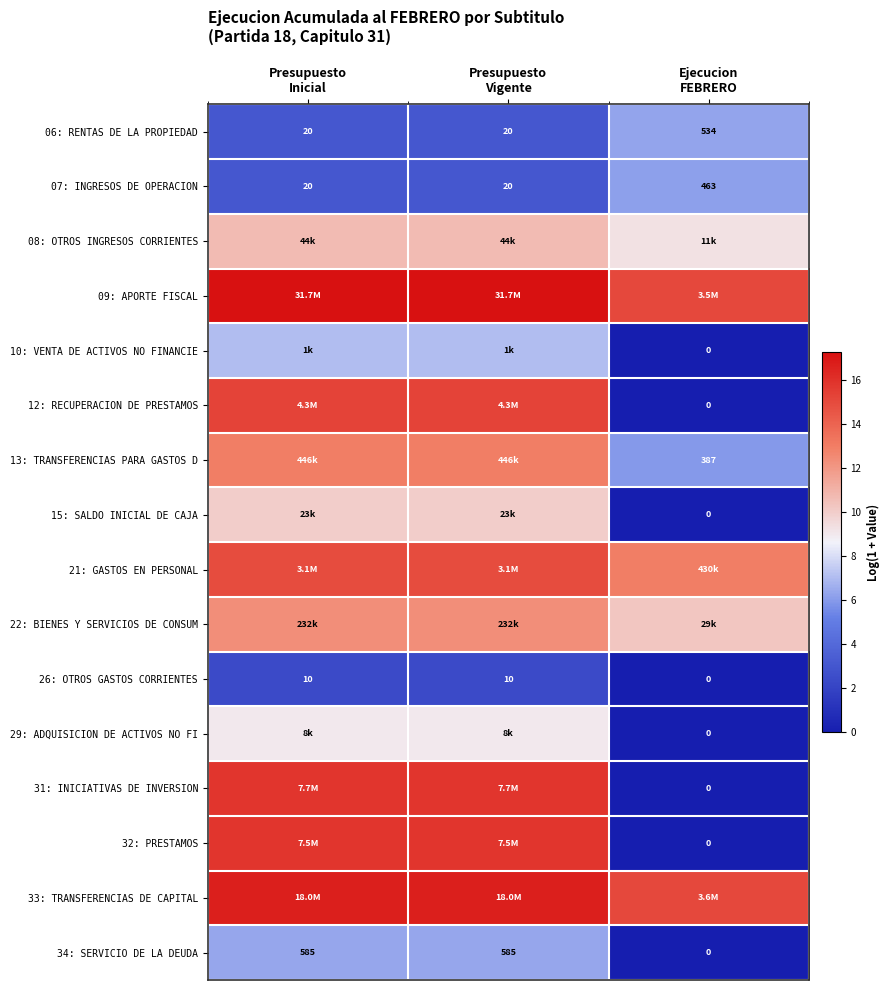

What is the highest value of the 07: INGRESOS DE OPERACION series?

6.1